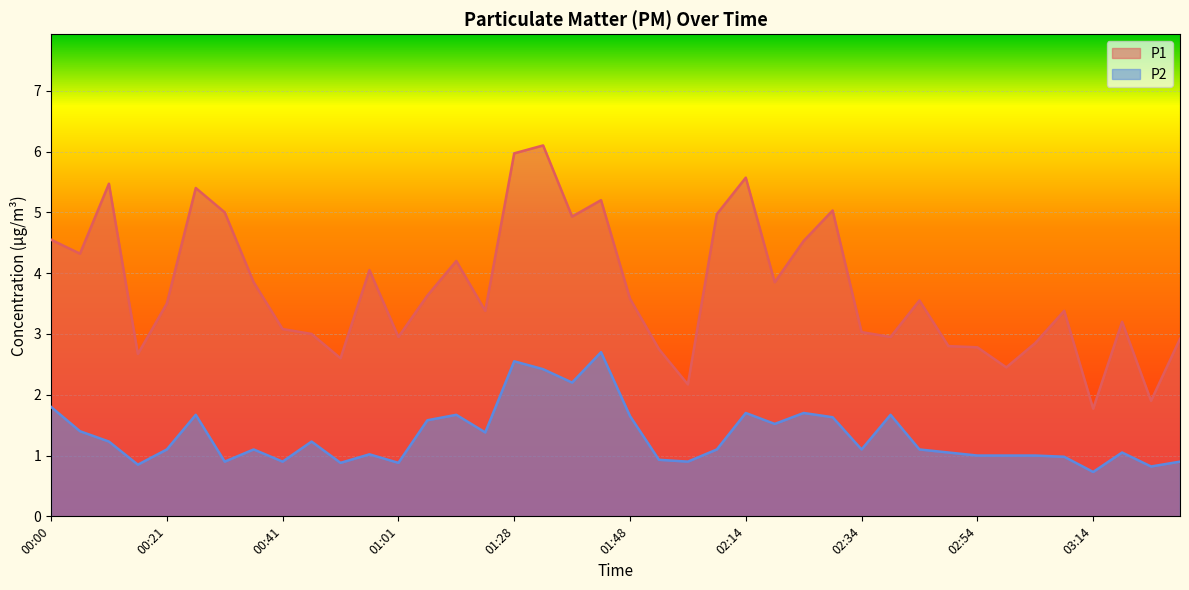

Reading left to right, transcribe all the data shown in this chart.

P1: 00:00=4.5	00:05=4.3	00:10=5.5	00:16=2.7	00:21=3.5	00:26=5.4	00:31=5.0	00:36=3.9	00:41=3.1	00:46=3.0	00:51=2.6	00:56=4.0	01:01=3.0	01:06=3.6	01:12=4.2	01:17=3.4	01:28=6.0	01:33=6.1	01:38=4.9	01:43=5.2	01:48=3.6	01:59=2.8	02:04=2.2	02:09=5.0	02:14=5.6	02:19=3.9	02:24=4.5	02:29=5.0	02:34=3.0	02:39=3.0	02:44=3.5	02:49=2.8	02:54=2.8	02:59=2.5	03:04=2.9	03:09=3.4	03:14=1.8	03:19=3.2	03:24=1.9	03:29=2.9
P2: 00:00=1.8	00:05=1.4	00:10=1.2	00:16=0.8	00:21=1.1	00:26=1.7	00:31=0.9	00:36=1.1	00:41=0.9	00:46=1.2	00:51=0.9	00:56=1.0	01:01=0.9	01:06=1.6	01:12=1.7	01:17=1.4	01:28=2.5	01:33=2.4	01:38=2.2	01:43=2.7	01:48=1.6	01:59=0.9	02:04=0.9	02:09=1.1	02:14=1.7	02:19=1.5	02:24=1.7	02:29=1.6	02:34=1.1	02:39=1.7	02:44=1.1	02:49=1.1	02:54=1.0	02:59=1.0	03:04=1.0	03:09=1.0	03:14=0.7	03:19=1.1	03:24=0.8	03:29=0.9